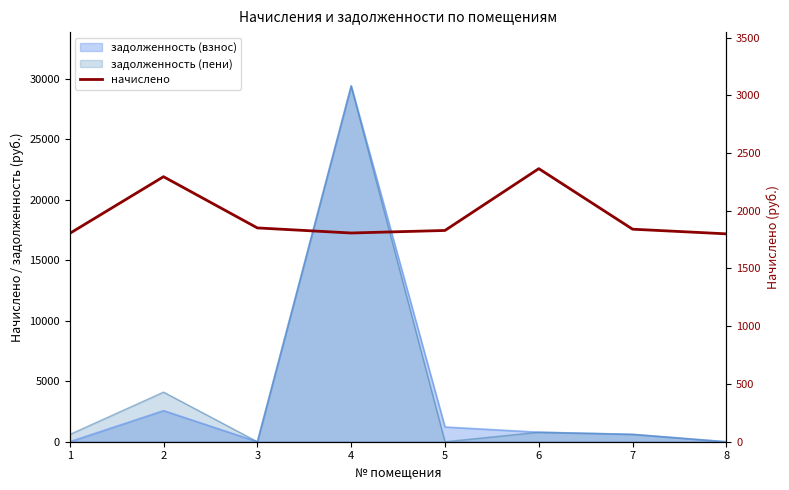

Reading left to right, extract all data points from this chart.

1803.7	2294.9	1851.3	1807.3	1829.3	2364.6	1840.3	1800.0